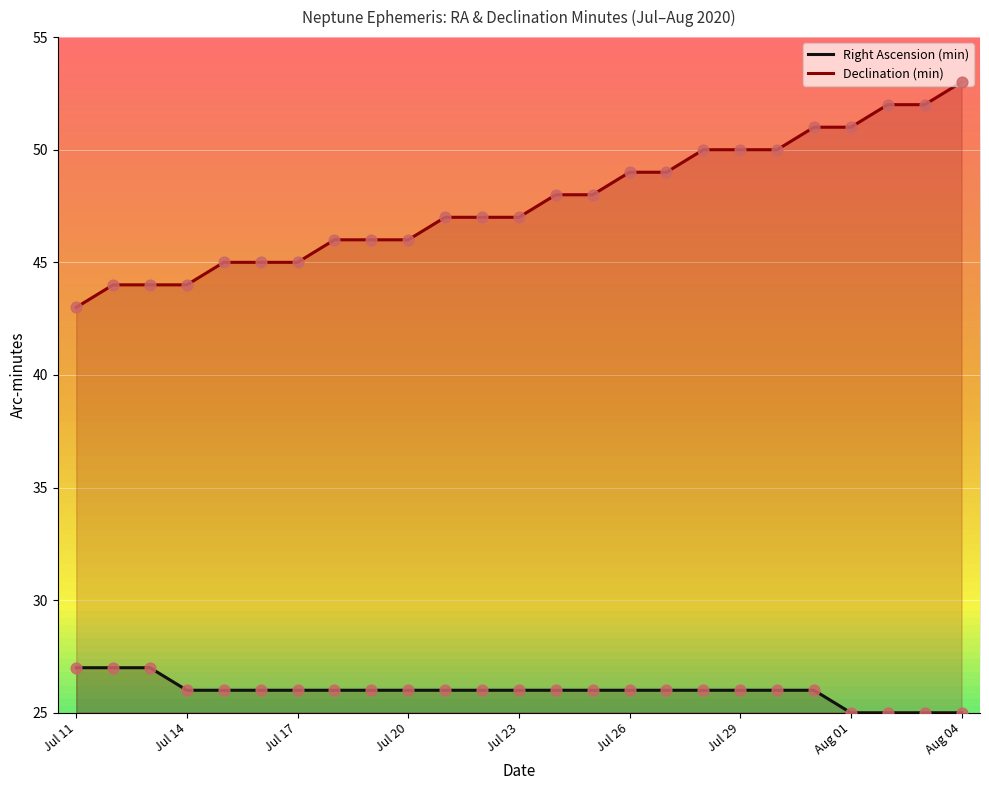

Which series reaches the maximum Y coordinate?

Declination (min)